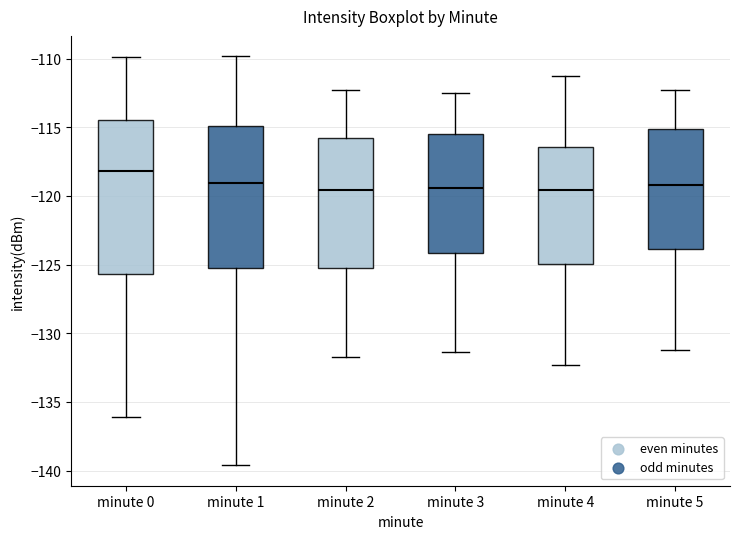

Which box is the tallest, from its lower edge to its upper edge?

minute 0